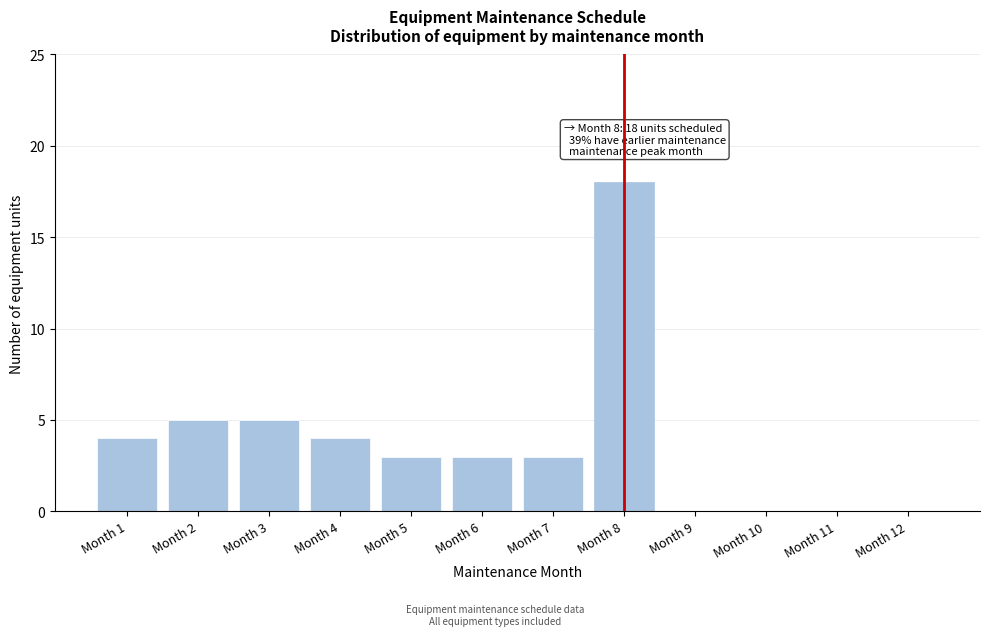

Reading left to right, list all the values displayed in this chart.

Month 1=4	Month 2=5	Month 3=5	Month 4=4	Month 5=3	Month 6=3	Month 7=3	Month 8=18	Month 9=0	Month 10=0	Month 11=0	Month 12=0